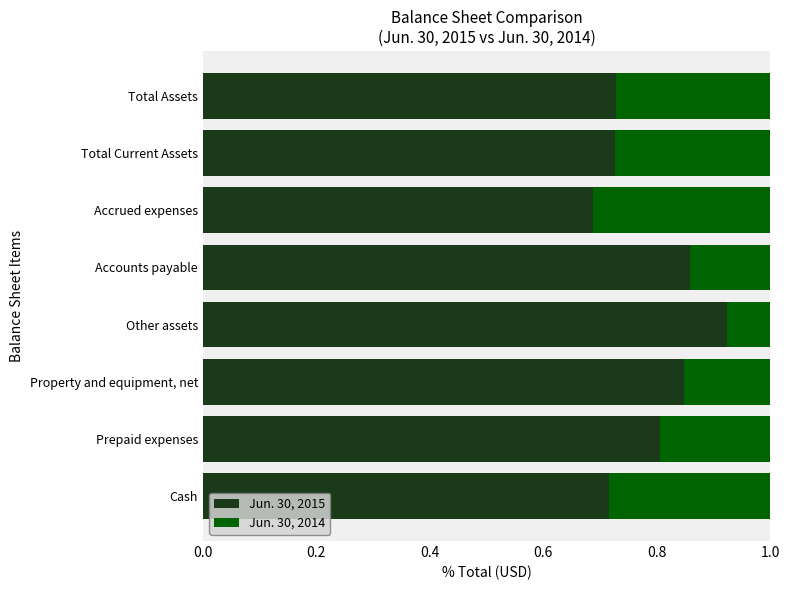

At which label is Jun. 30, 2015 closest to 0?

Accrued expenses